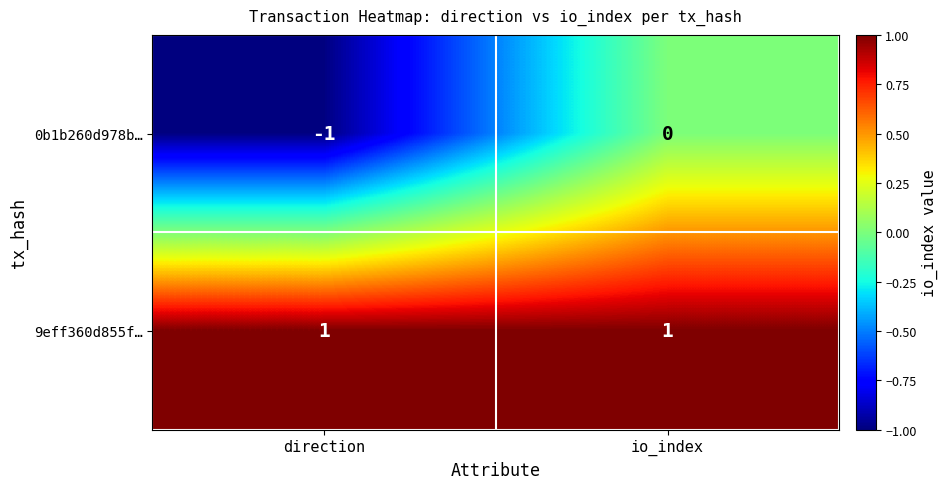

How many categories are shown in the chart?

2